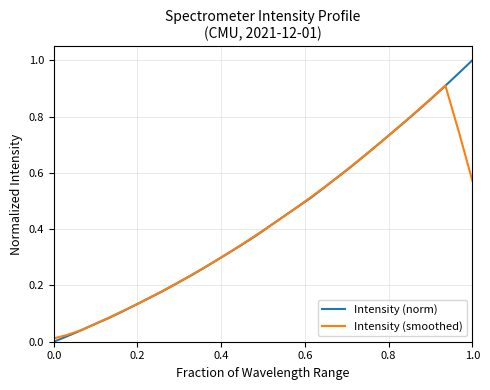

Which series has the widest spread of values?

Intensity (norm)